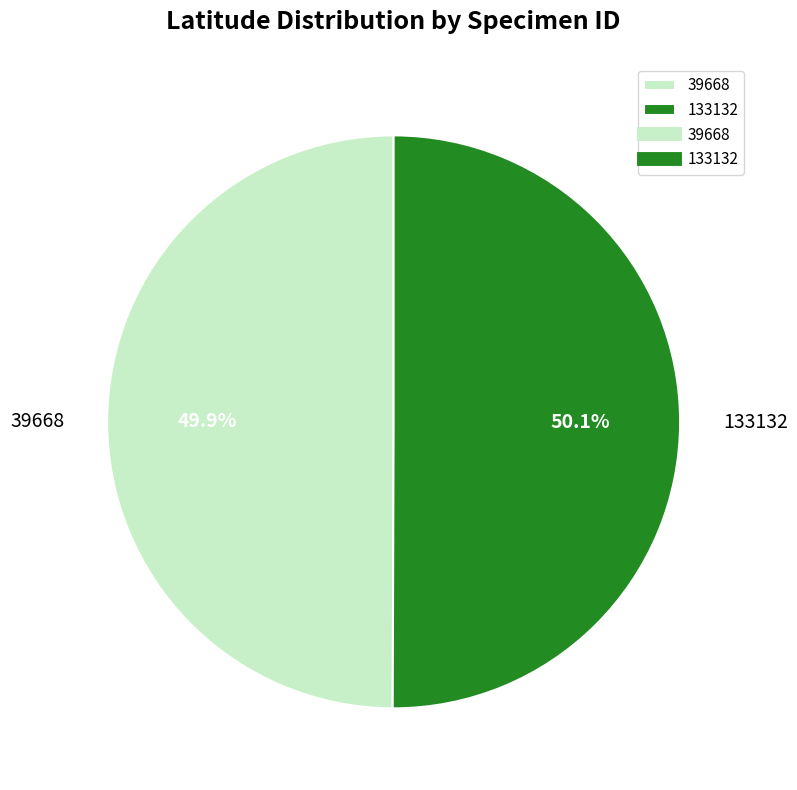

What is the ratio of the value at 39668 to the value at 133132?

1.0